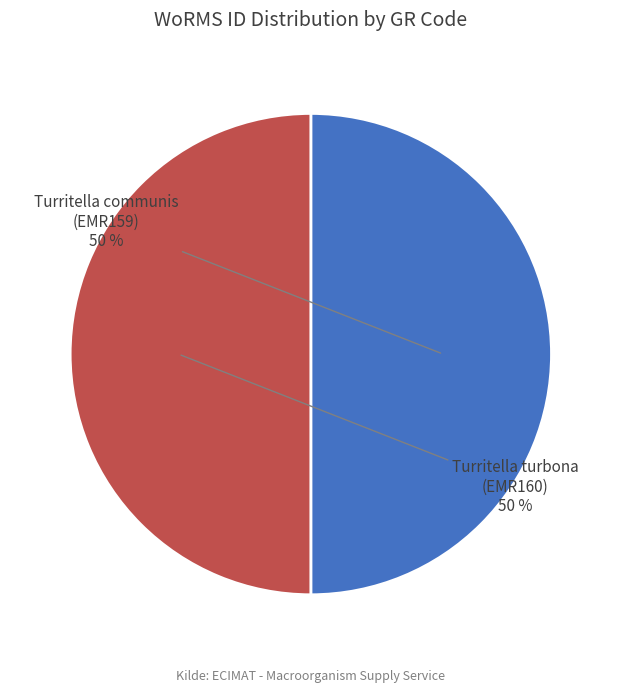

Is the sum of Turritella communis (EMR159) and Turritella turbona (EMR160) greater than half?

Yes